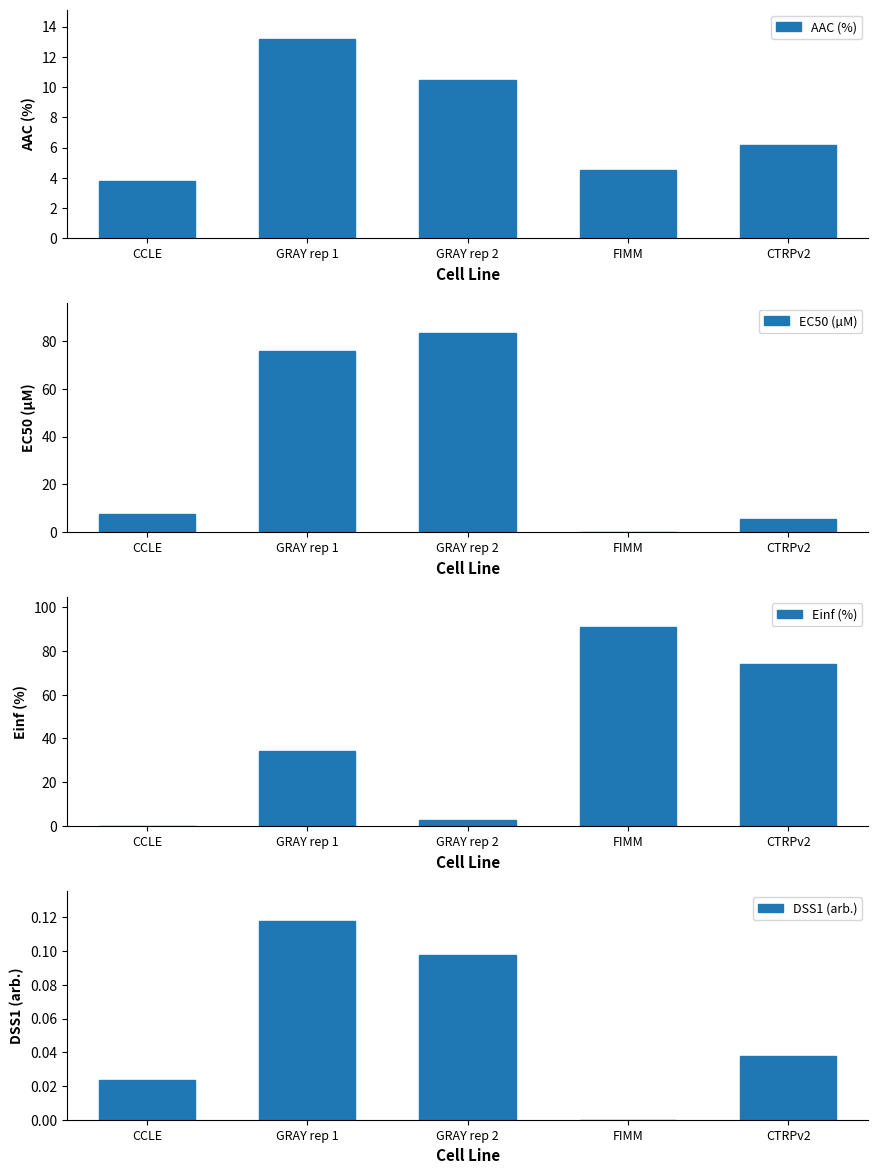

Count the number of categories in the chart.

5